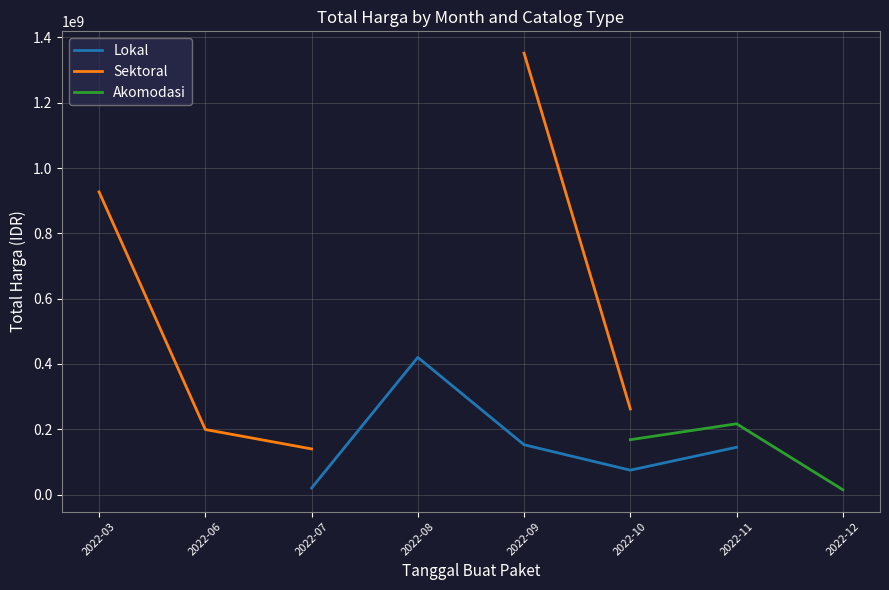

True or false: Sektoral and Akomodasi cross at least once.

False